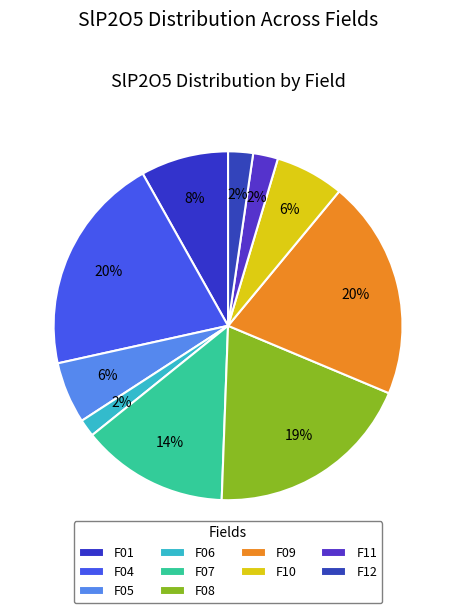

Is there any slice that represents more than half of the pie?

No